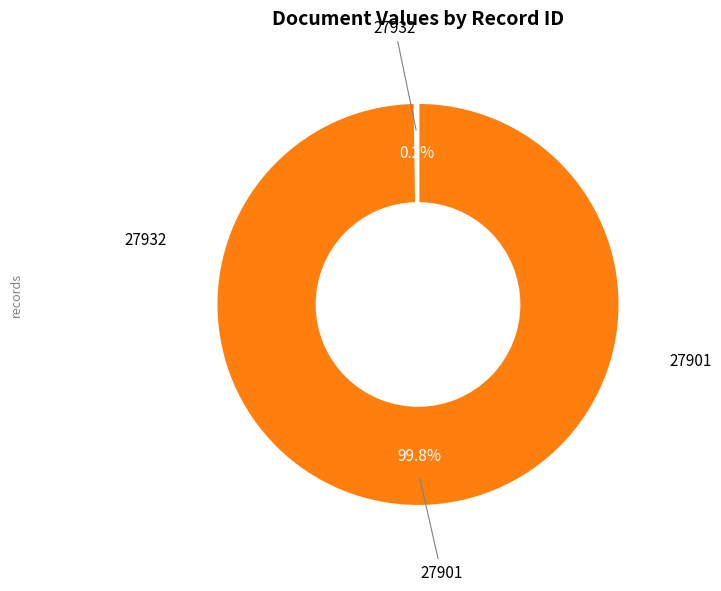

Is there a majority slice in this chart?

Yes